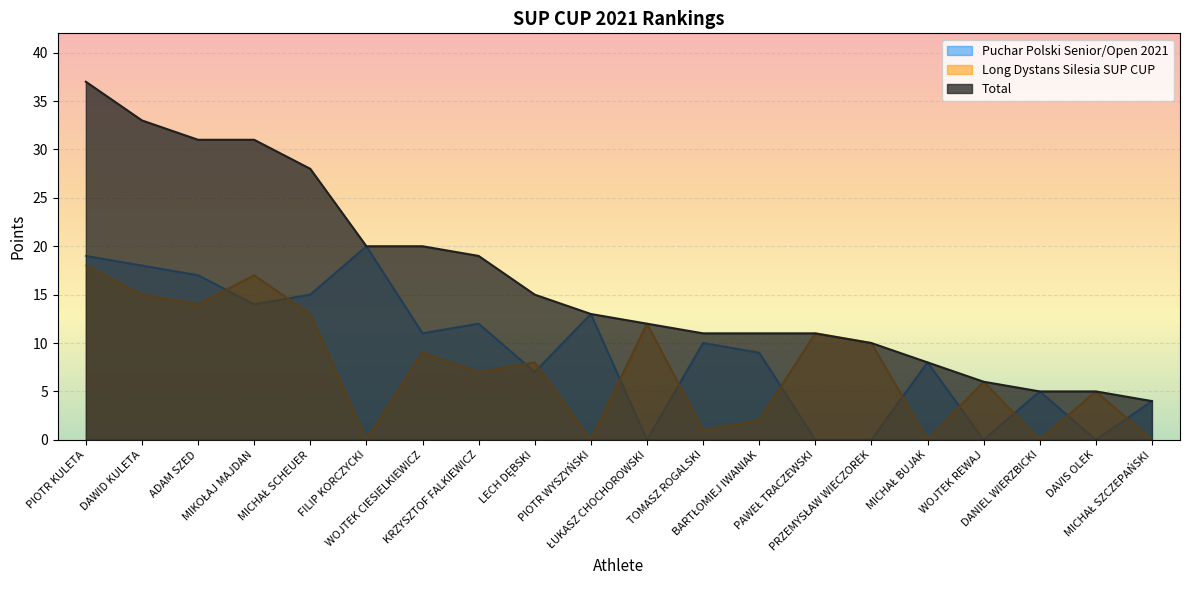

What is the maximum value for Total?

37